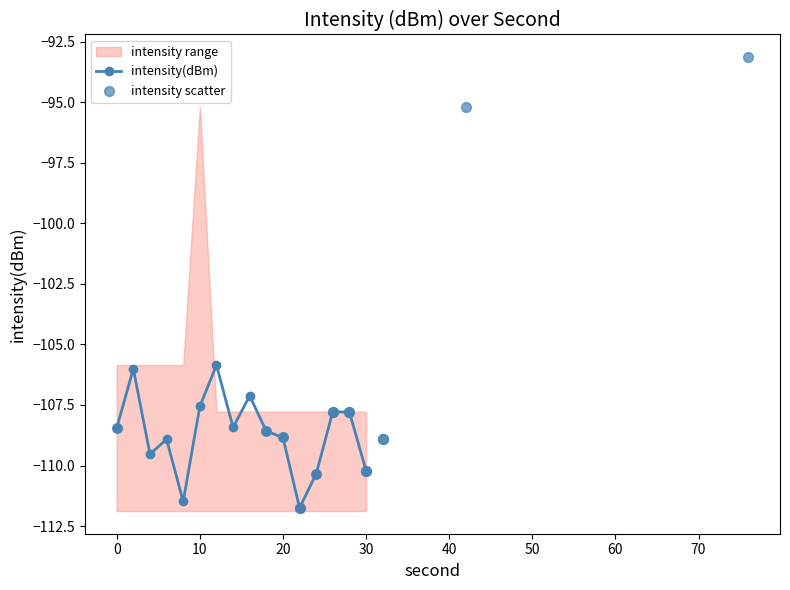

What is the highest value of the intensity(dBm) series?

-105.9